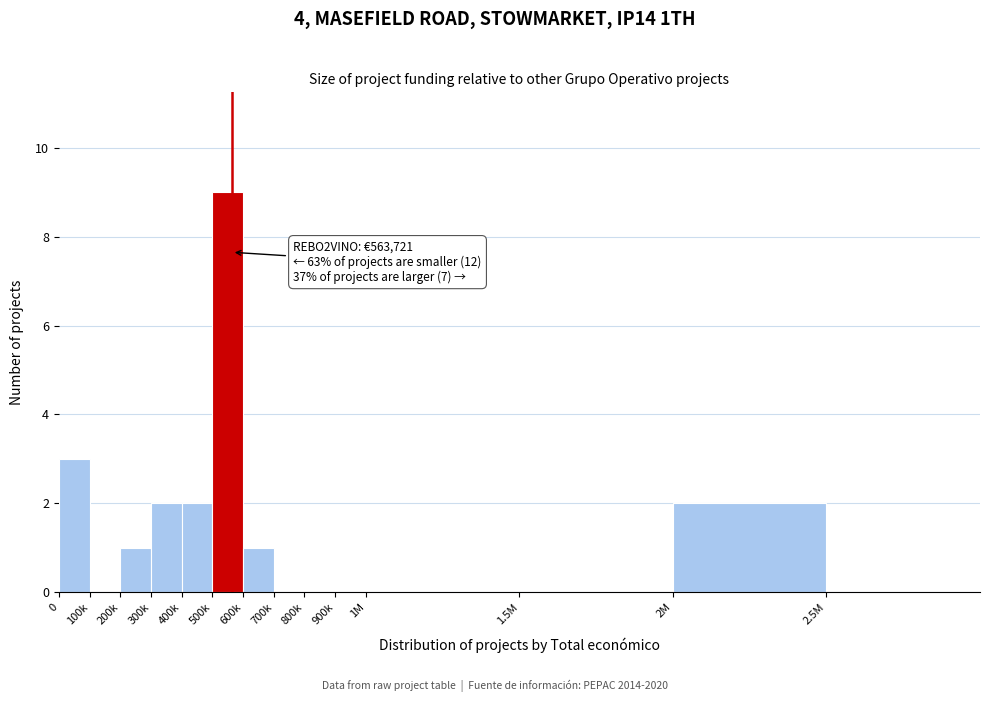

Reading right to left, extract all data points from this chart.

2.5M=0	2M=2	1.5M=0	1M=0	900k=0	800k=0	700k=0	600k=1	500k=9	400k=2	300k=2	200k=1	100k=0	0=3